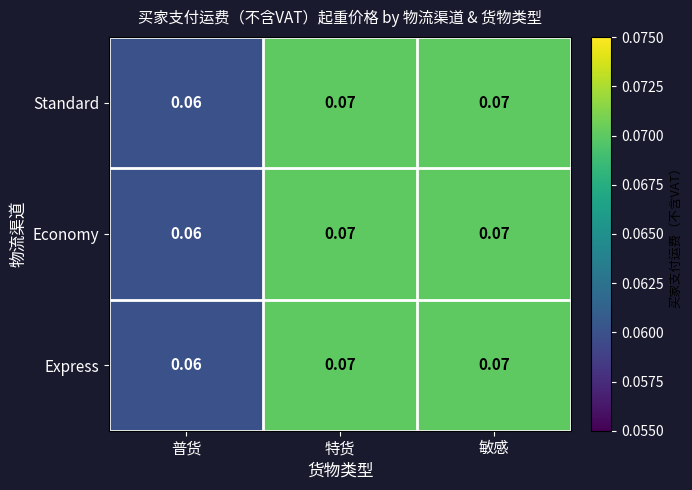

At which label is Express closest to 0?

普货